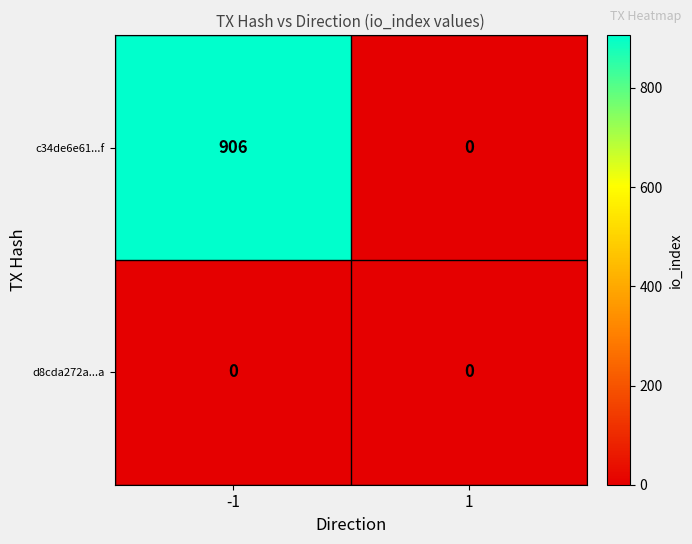

What is the spread (max minus min) of values at -1?

906